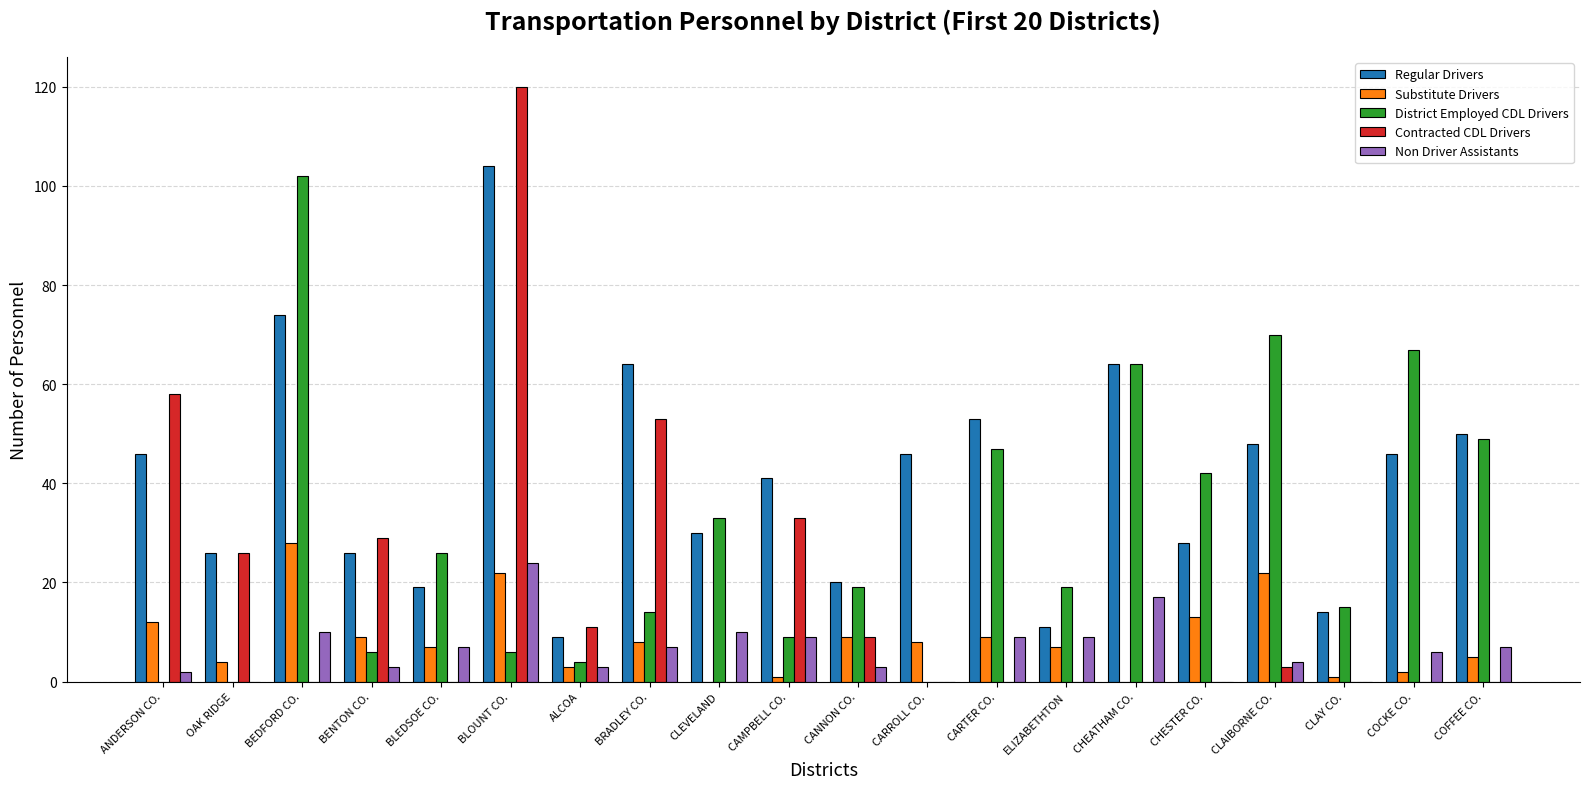

Count the number of data series in this chart.

5